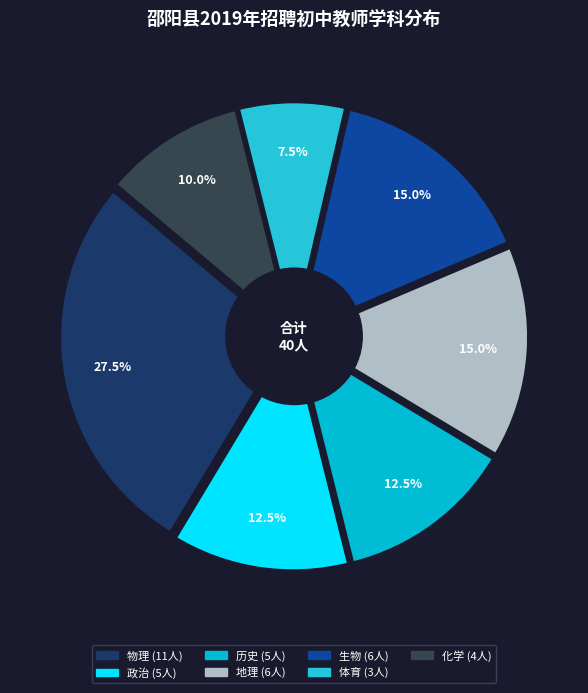

Does any single category account for the majority?

No